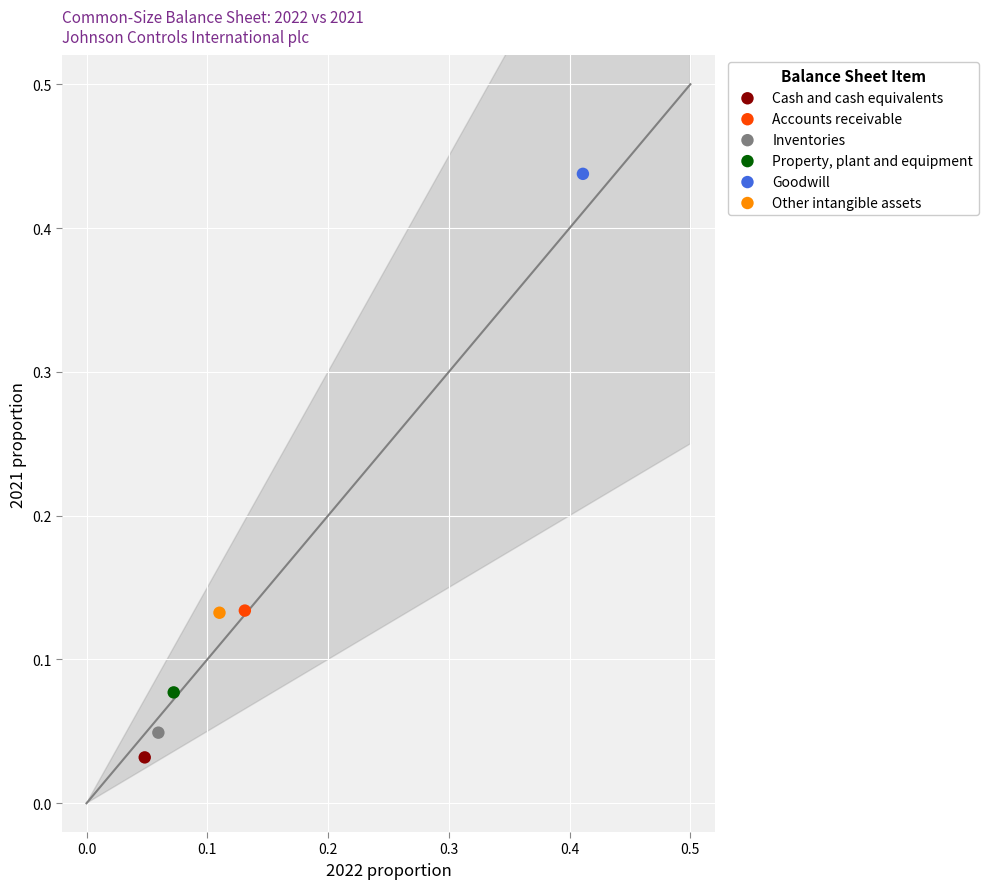

What are all the series names shown in the legend?

Cash and cash equivalents, Accounts receivable, Inventories, Property, plant and equipment, Goodwill, Other intangible assets